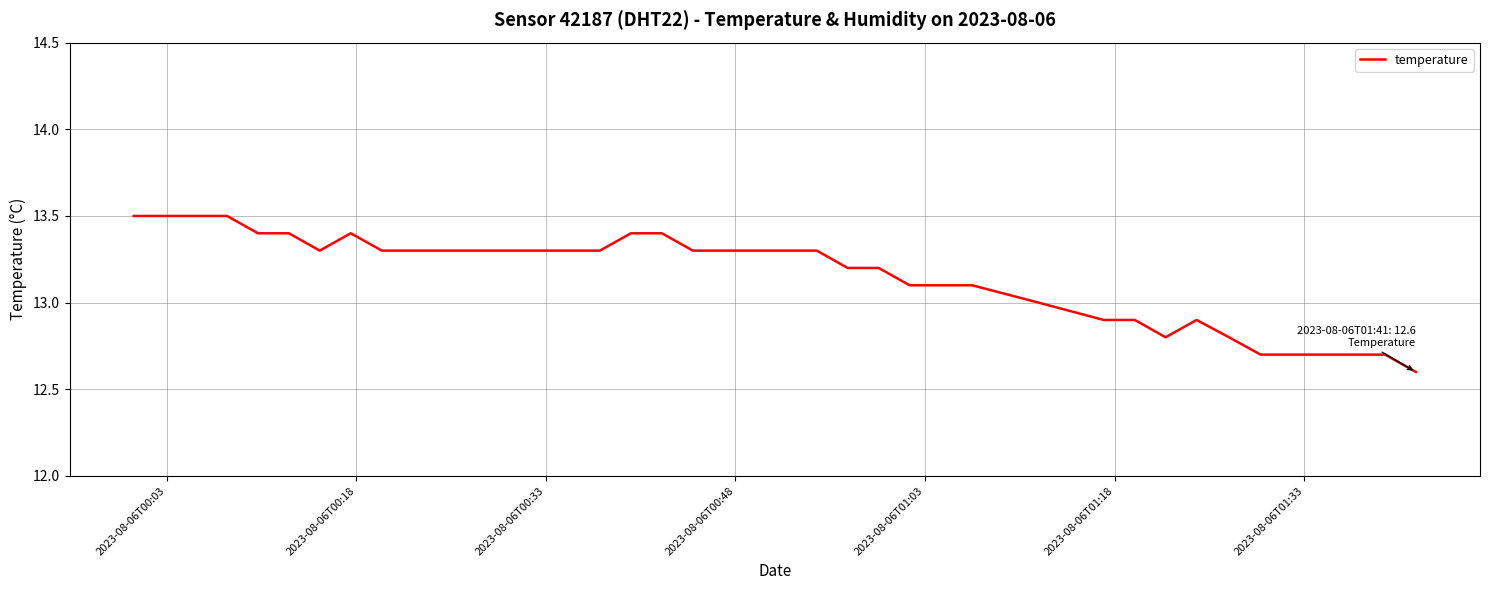

What is the maximum value shown in the chart?

13.5